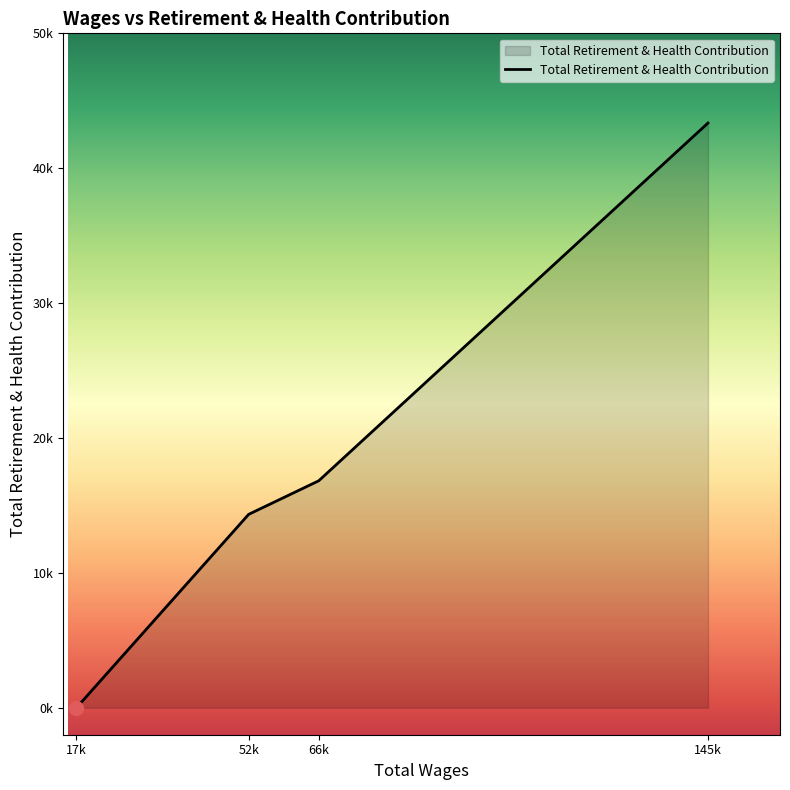

Does the chart have visible grid lines?

No